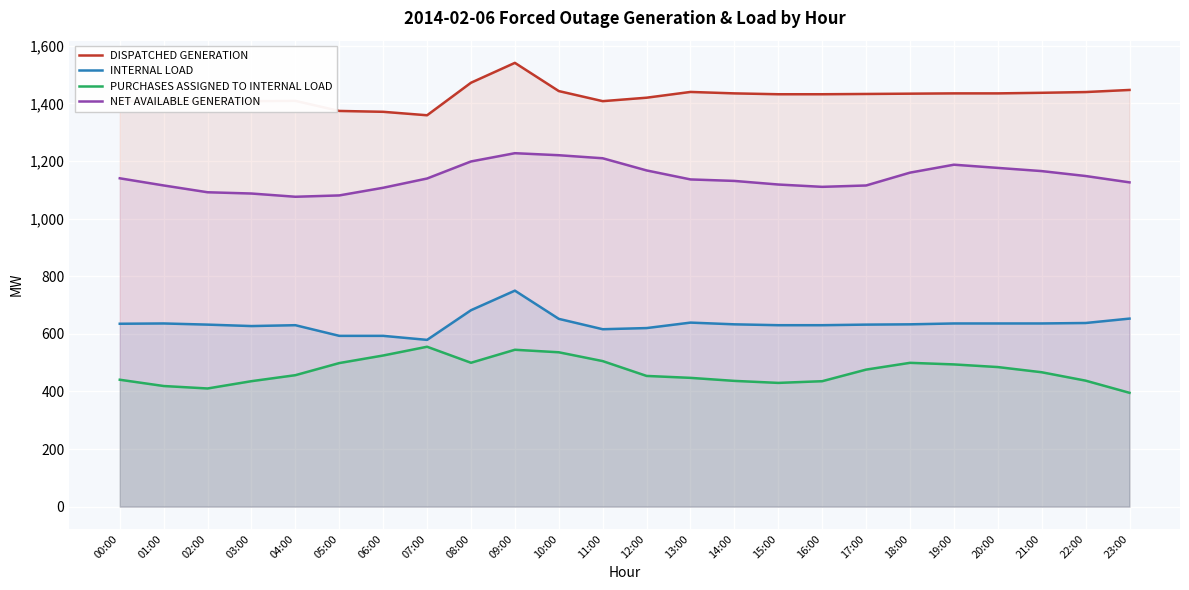

Which series has the largest total across all categories?

DISPATCHED GENERATION